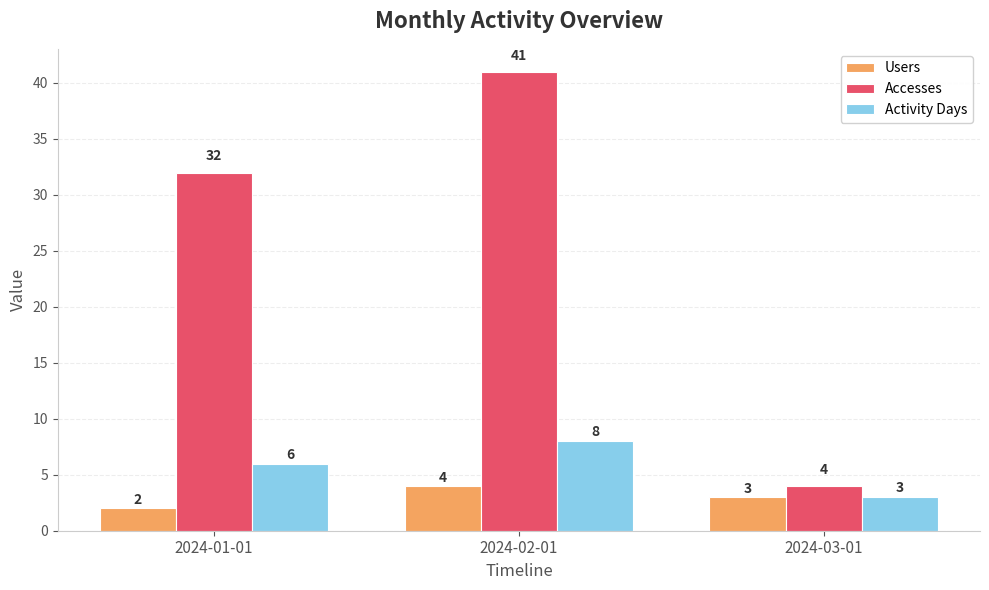

Reading left to right, list all the values displayed in this chart.

Users: 2024-01-01=2	2024-02-01=4	2024-03-01=3
Accesses: 2024-01-01=32	2024-02-01=41	2024-03-01=4
Activity Days: 2024-01-01=6	2024-02-01=8	2024-03-01=3